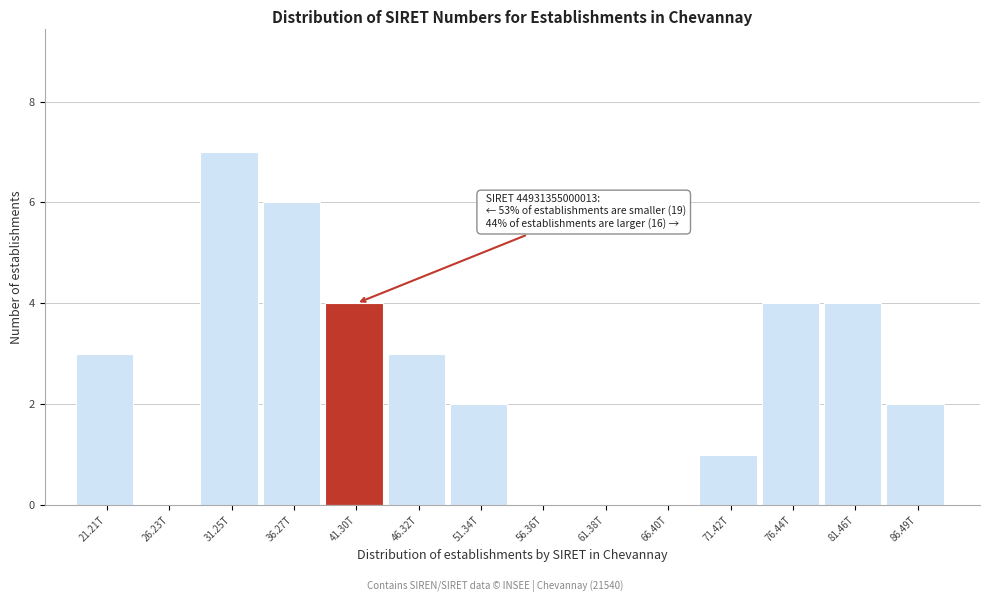

Reading left to right, what are all the values shown in this chart?

21.21T=3	26.23T=0	31.25T=7	36.27T=6	41.30T=4	46.32T=3	51.34T=2	56.36T=0	61.38T=0	66.40T=0	71.42T=1	76.44T=4	81.46T=4	86.49T=2